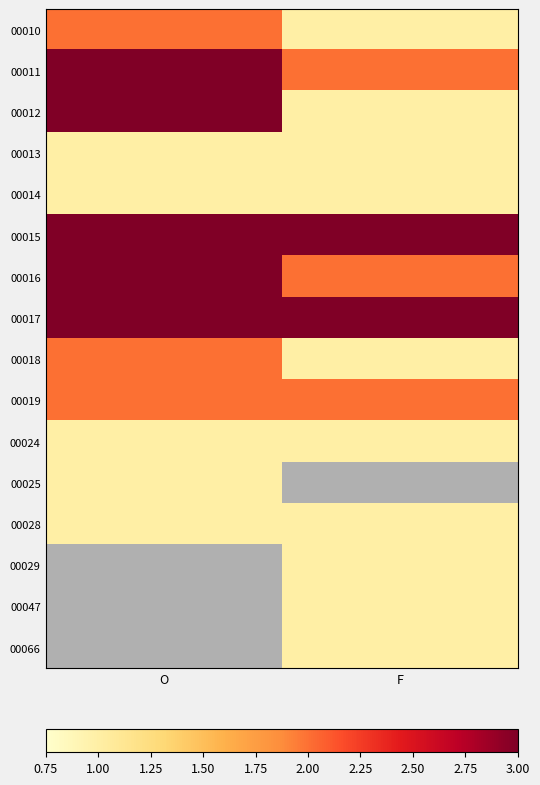

How many positive values does the 00066 series have?

1